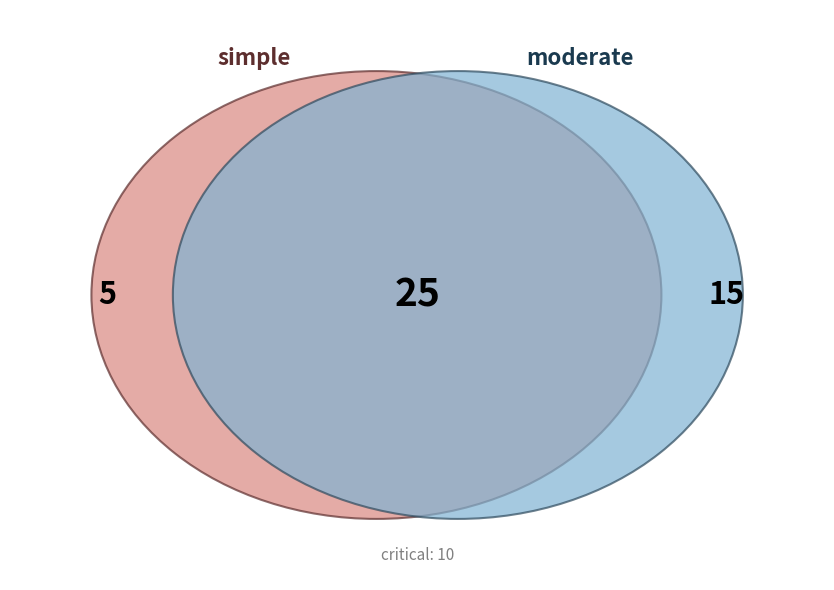

What is the smallest slice in the pie chart?

simple